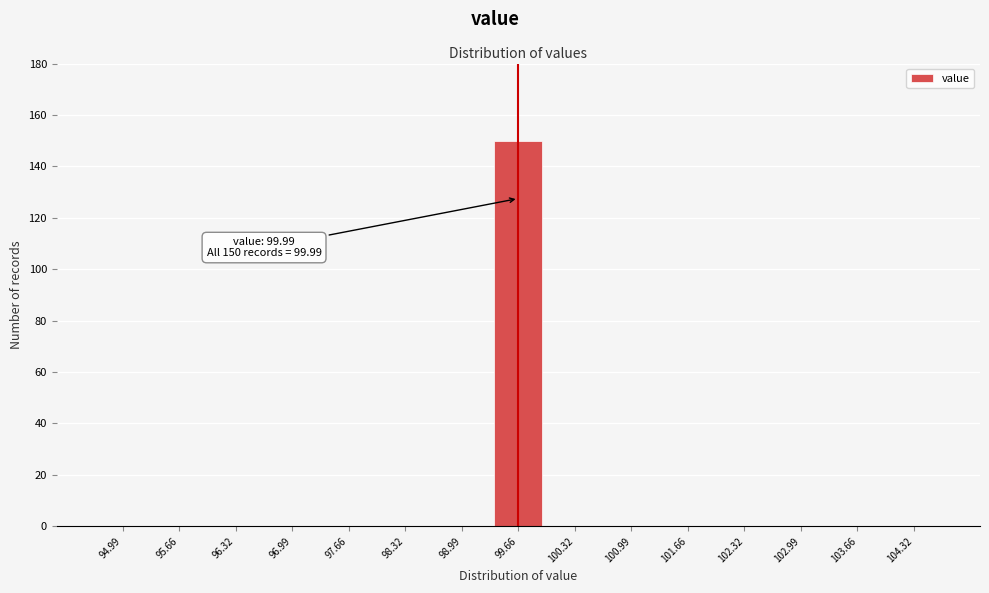

Reading left to right, what are all the values shown in this chart?

94.99=0	95.66=0	96.32=0	96.99=0	97.66=0	98.32=0	98.99=0	99.66=150	100.32=0	100.99=0	101.66=0	102.32=0	102.99=0	103.66=0	104.32=0